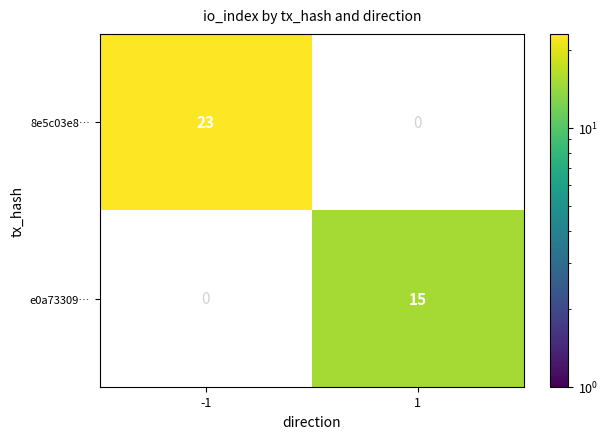

Is it true that e0a73309… equals 24 at 1?

False